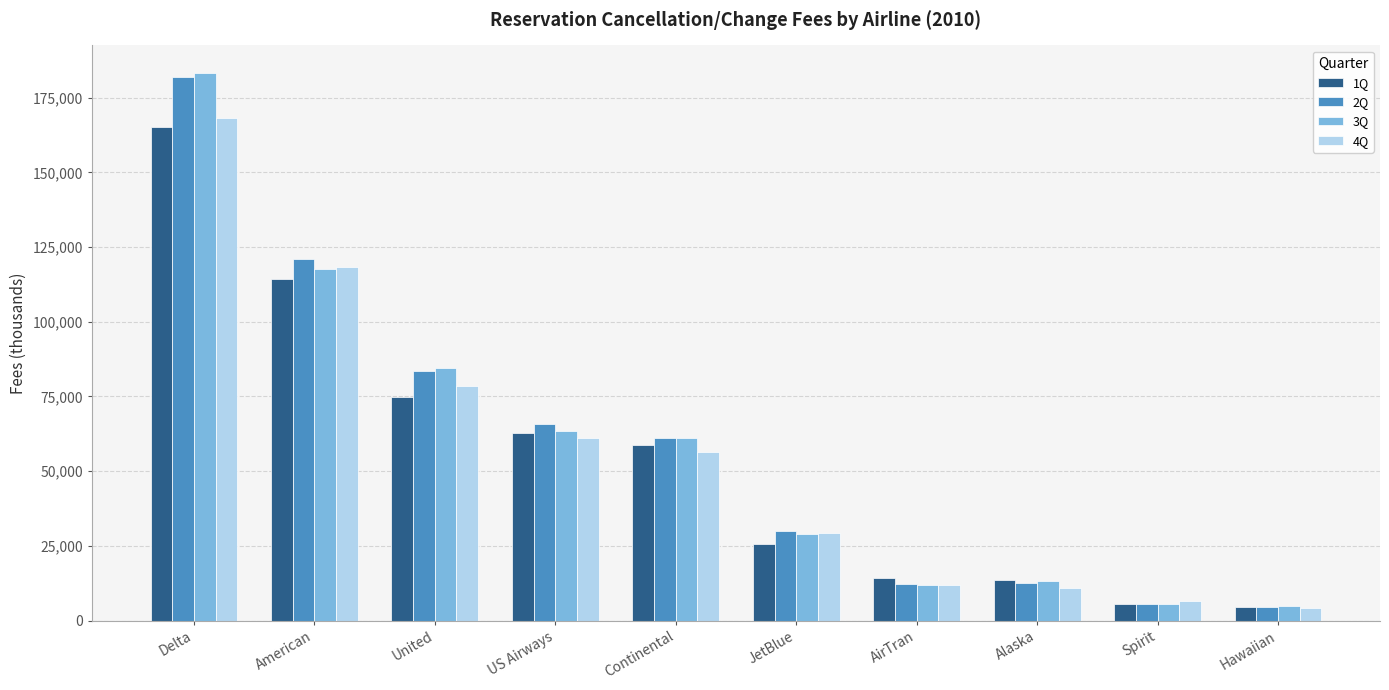

Which series has the largest range (max minus min)?

3Q